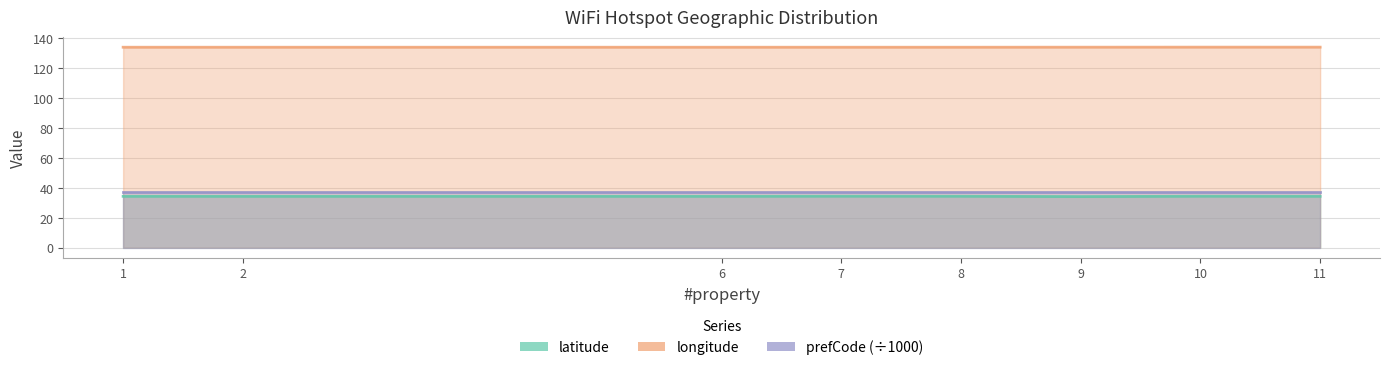

How many interior local peaks does the longitude series have?

2